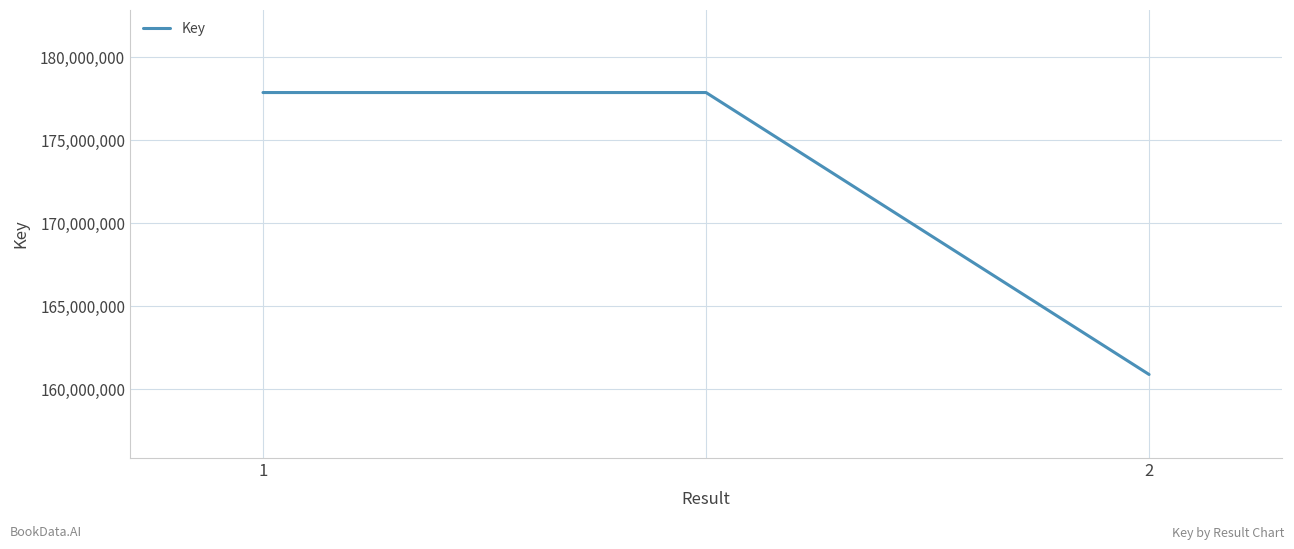

What is the maximum value shown in the chart?

177844466